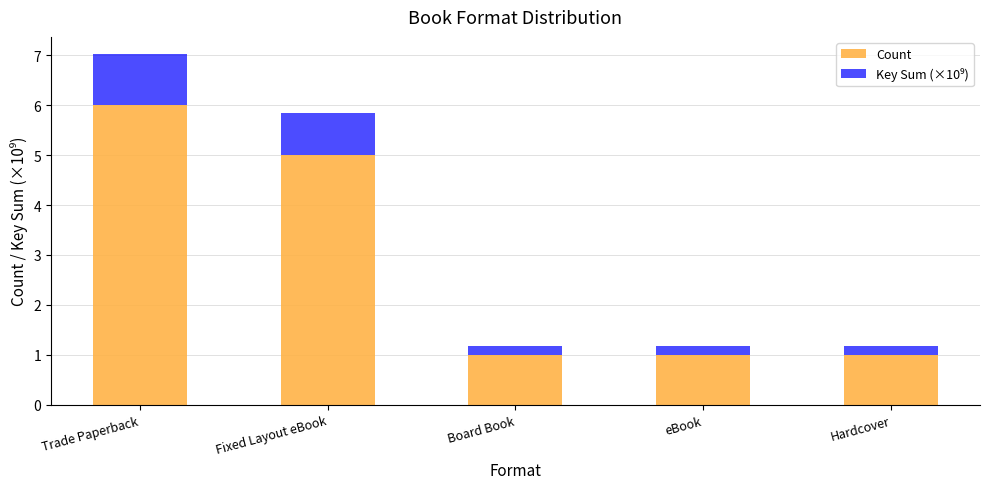

What is the total value across all series at Fixed Layout eBook?

5.8